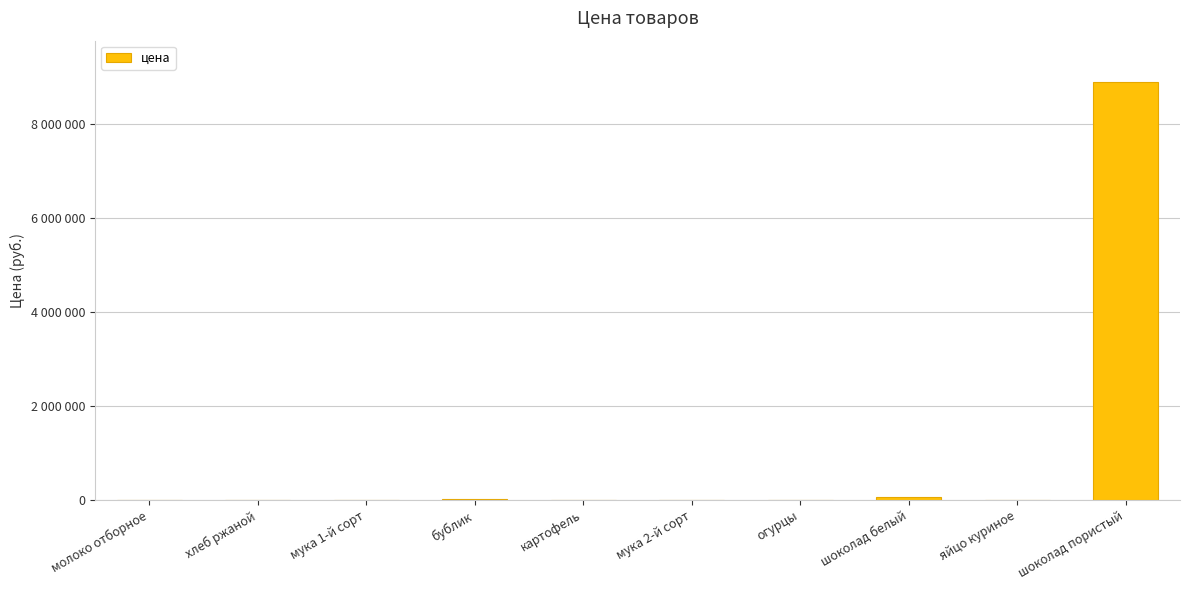

The value at яйцо куриное is 4444. True or false?

True